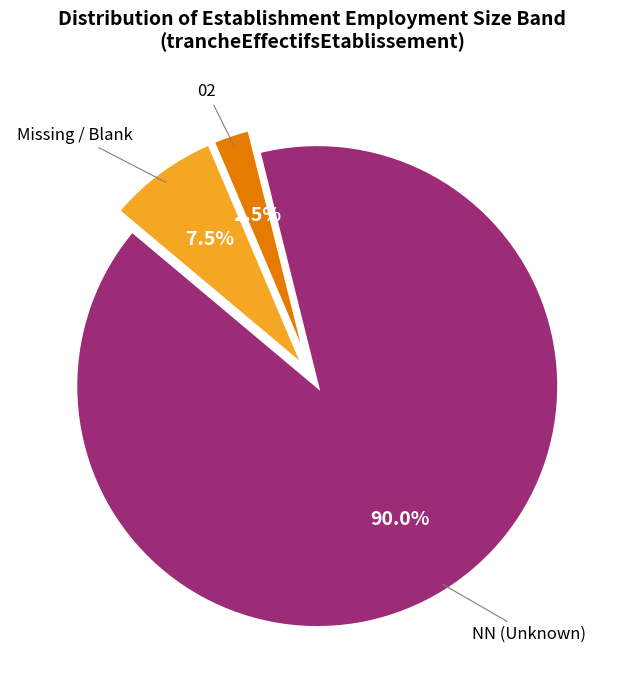

Is there a majority slice in this chart?

Yes